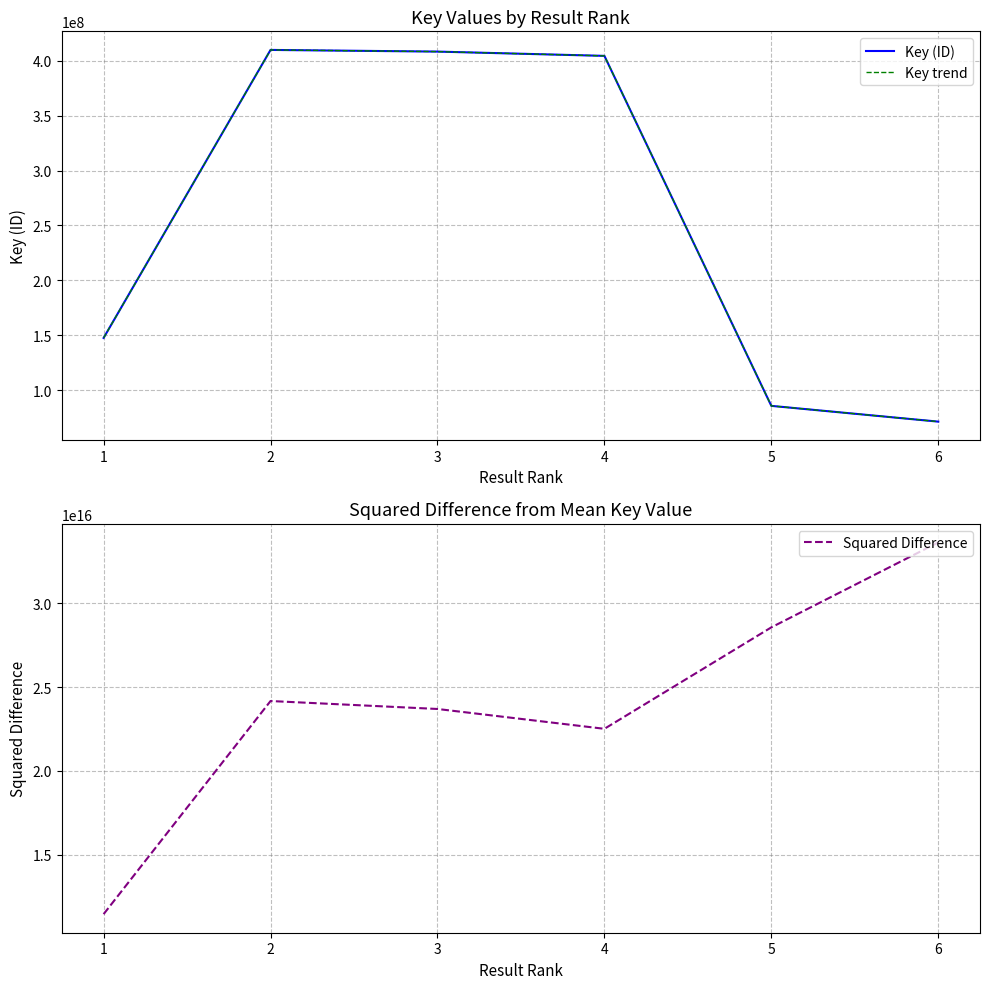

Is the value of Squared Difference at 4 greater than the value of Key (ID) at 4?

Yes